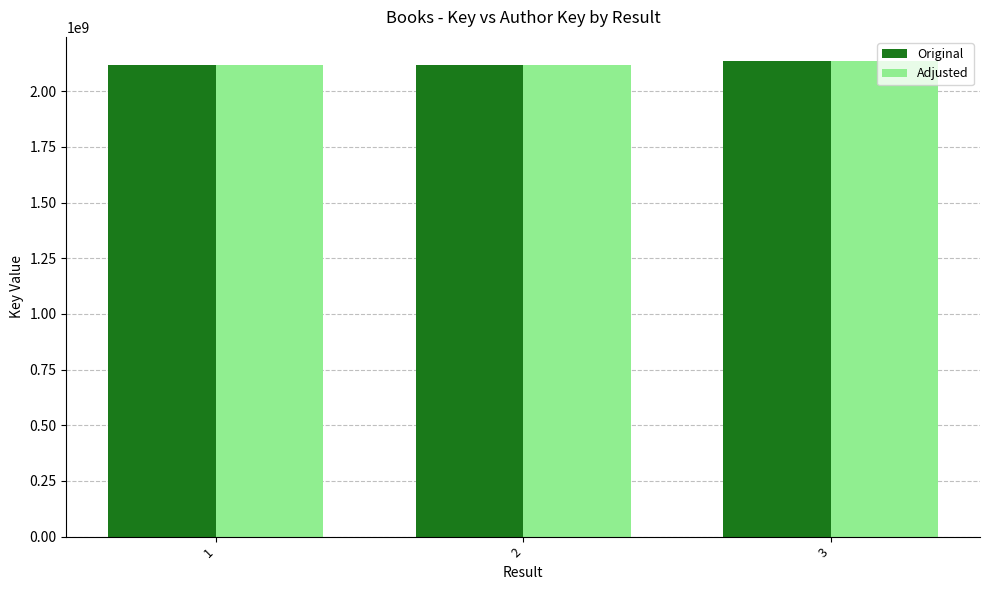

What is the lowest value of the Adjusted series?

2117877998